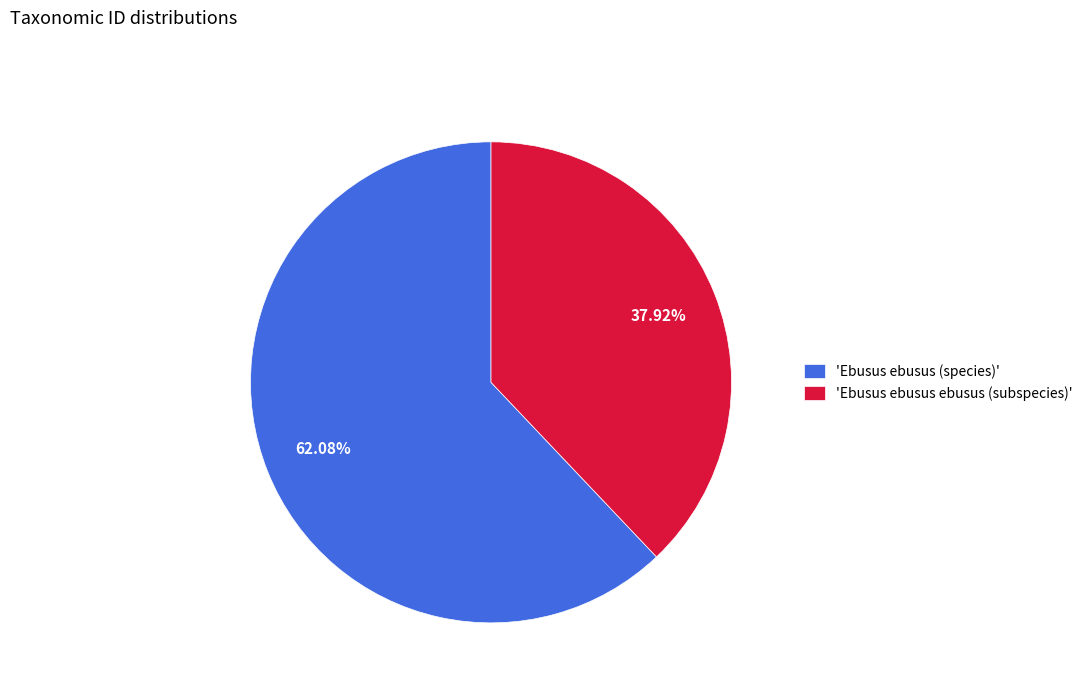

Is the sum of 'Ebusus ebusus (species)' and 'Ebusus ebusus ebusus (subspecies)' greater than half?

Yes